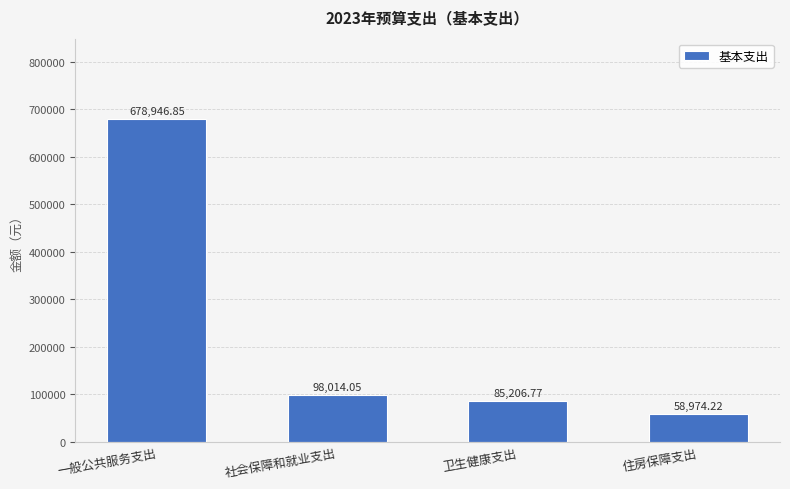

Where is the data nearest to the value 368960?

社会保障和就业支出